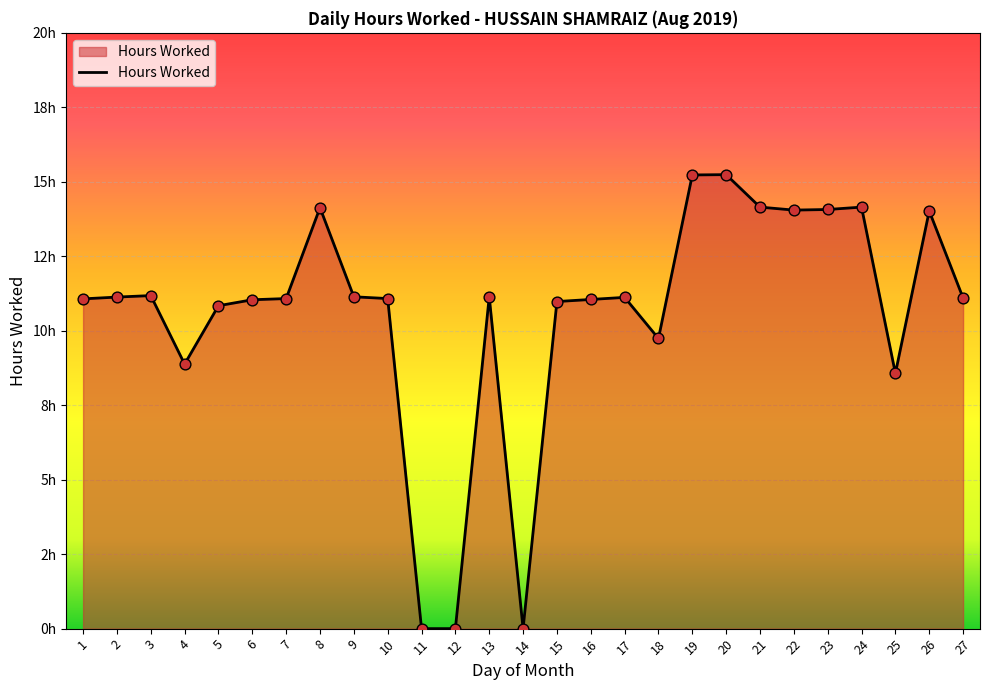

Does the chart have visible grid lines?

Yes